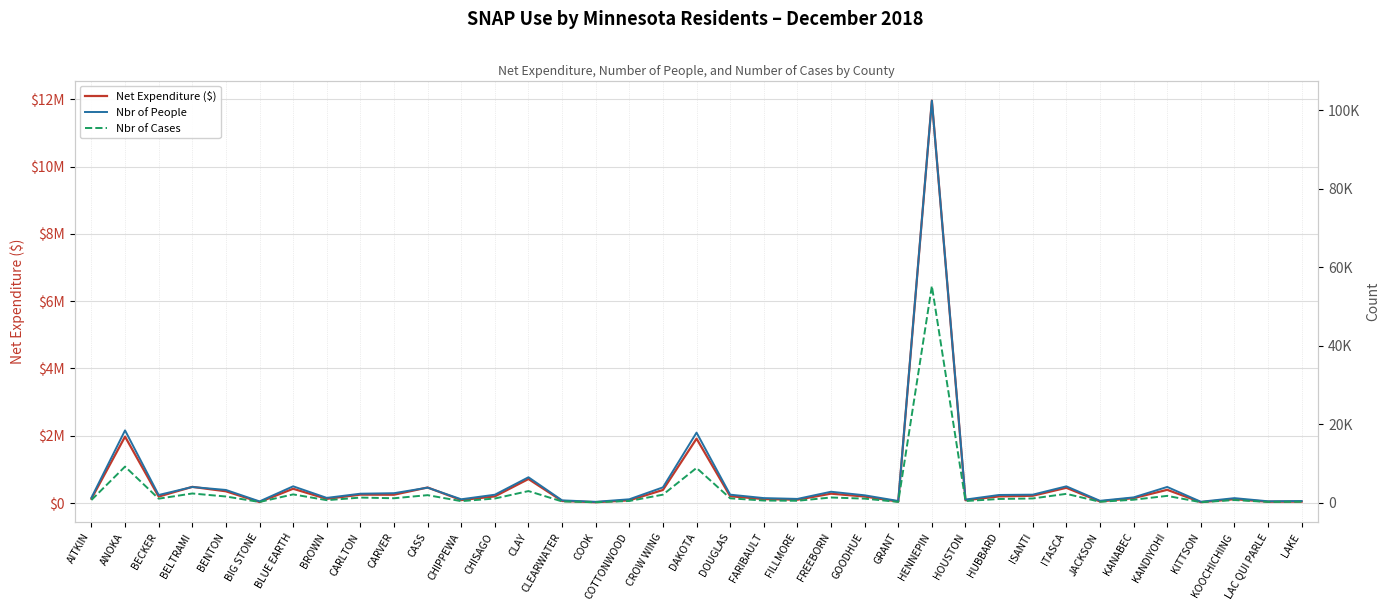

True or false: Net Expenditure ($) has a value of 42902 at GRANT.

True